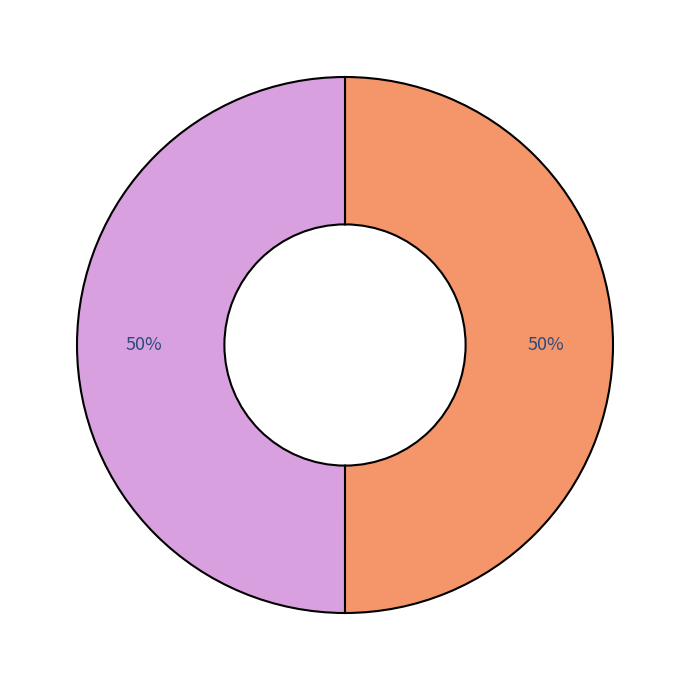

To the nearest percent, what is the average slice percentage?

50%